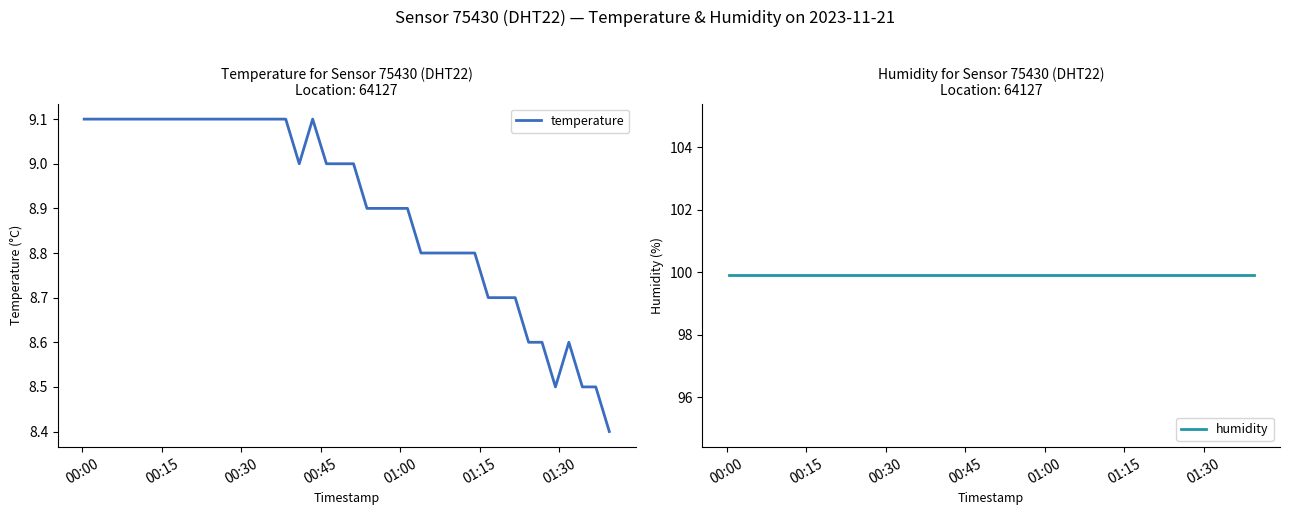

Which series has the largest range (max minus min)?

temperature